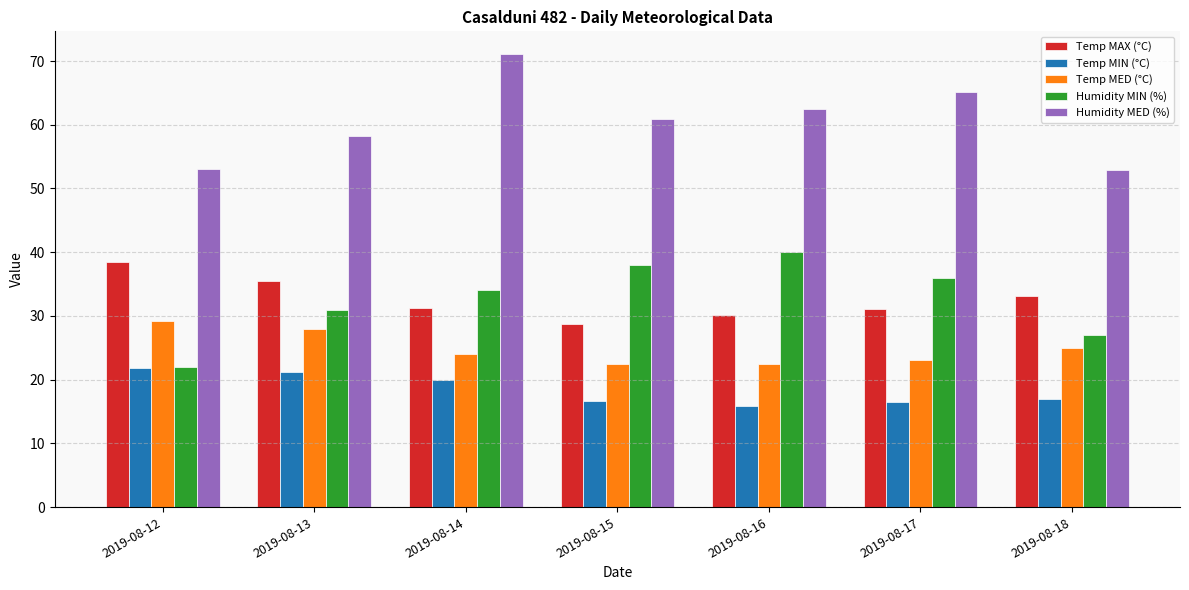

How many bars are there in each group?

5